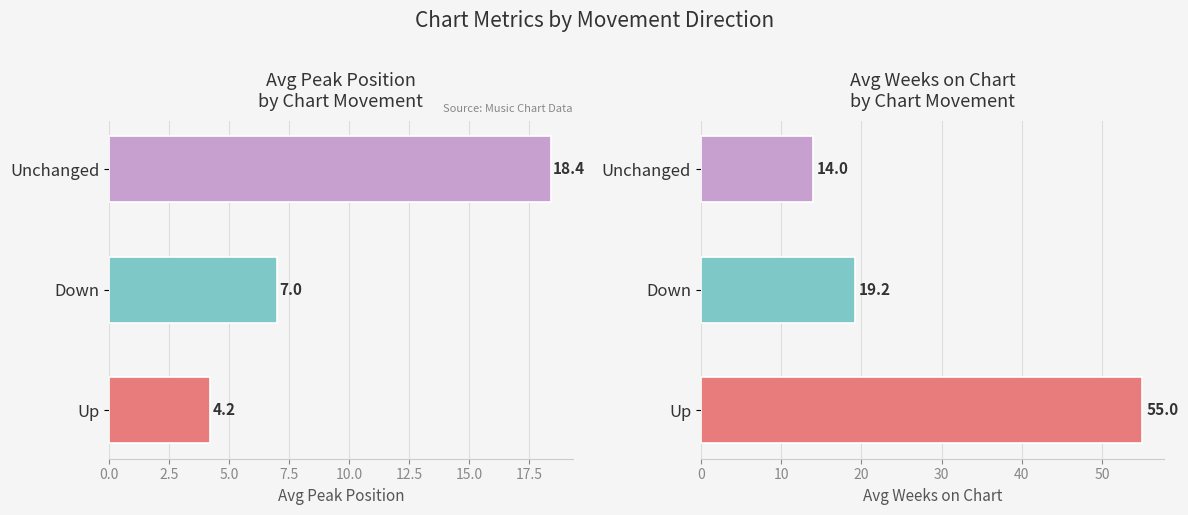

What is the difference between the maximum and minimum values in the Avg Peak Position series?

14.2